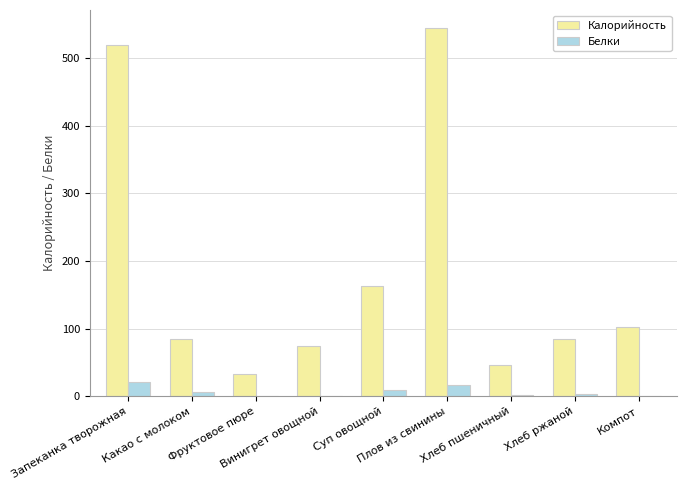

What are all the series names shown in the legend?

Калорийность, Белки